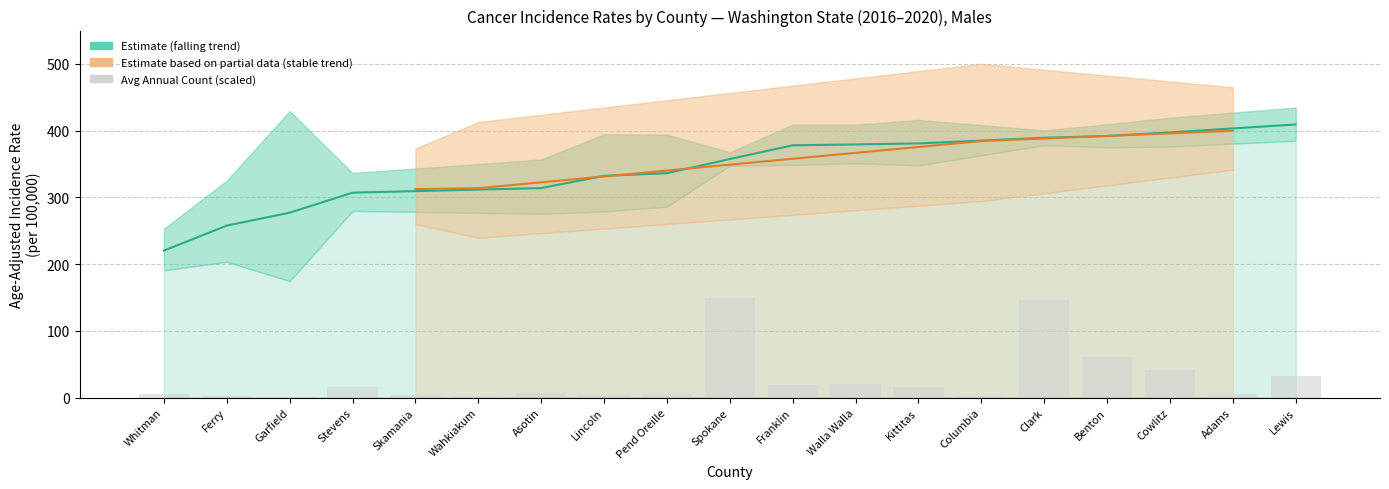

What is the smallest value displayed?

0.9